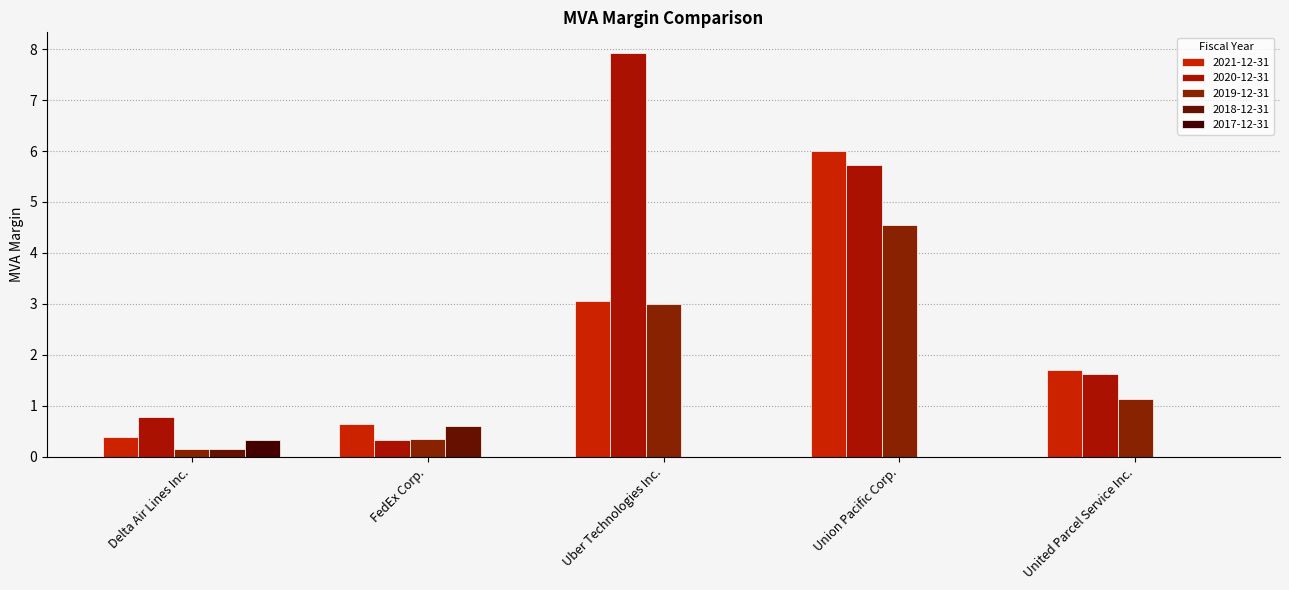

At how many categories does at least one series exceed 6?

1